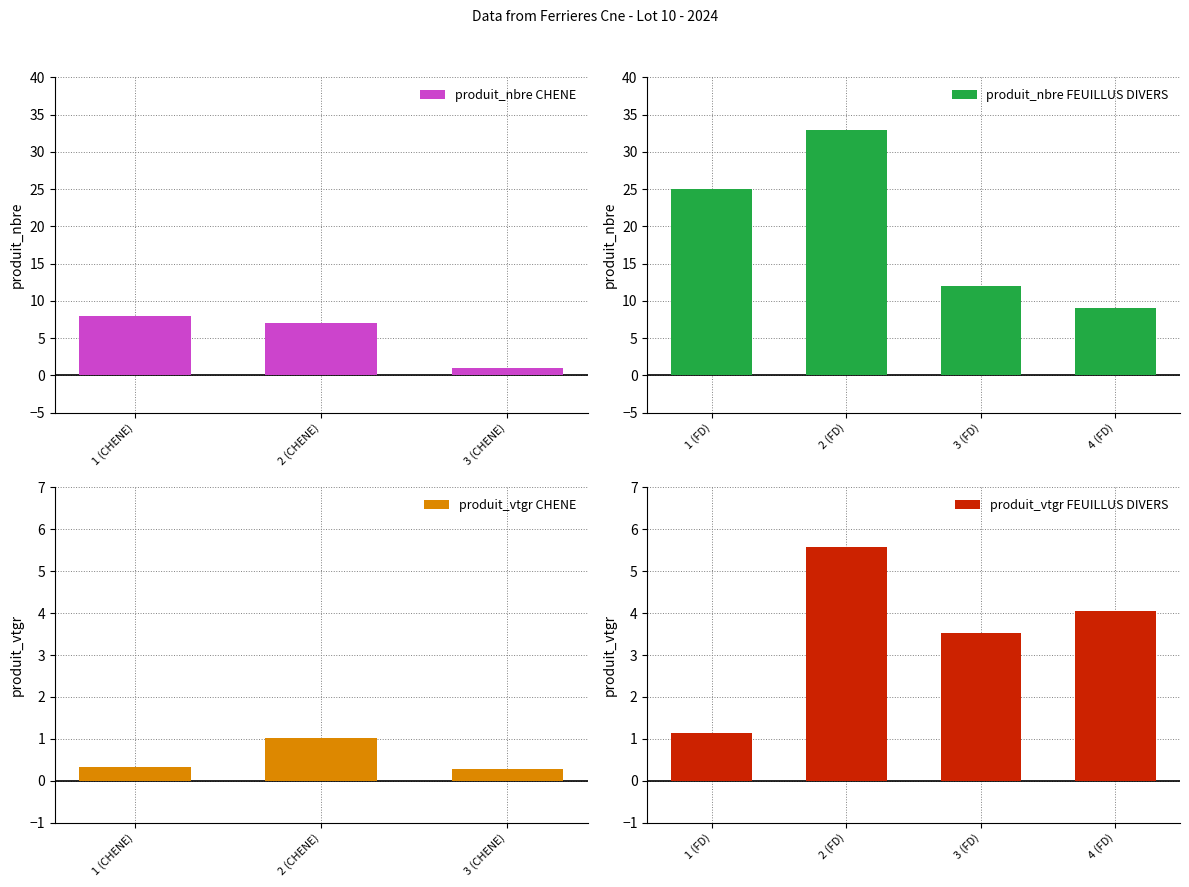

What is the spread (max minus min) of values at 2?

6.0